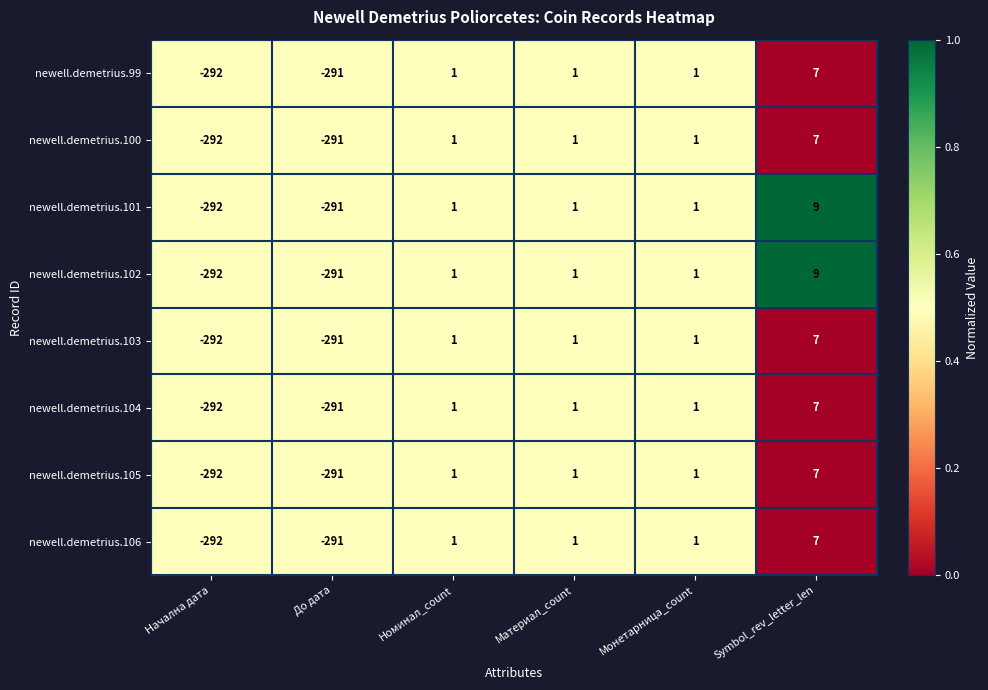

What is the difference between the maximum and minimum values in the newell.demetrius.100 series?

299